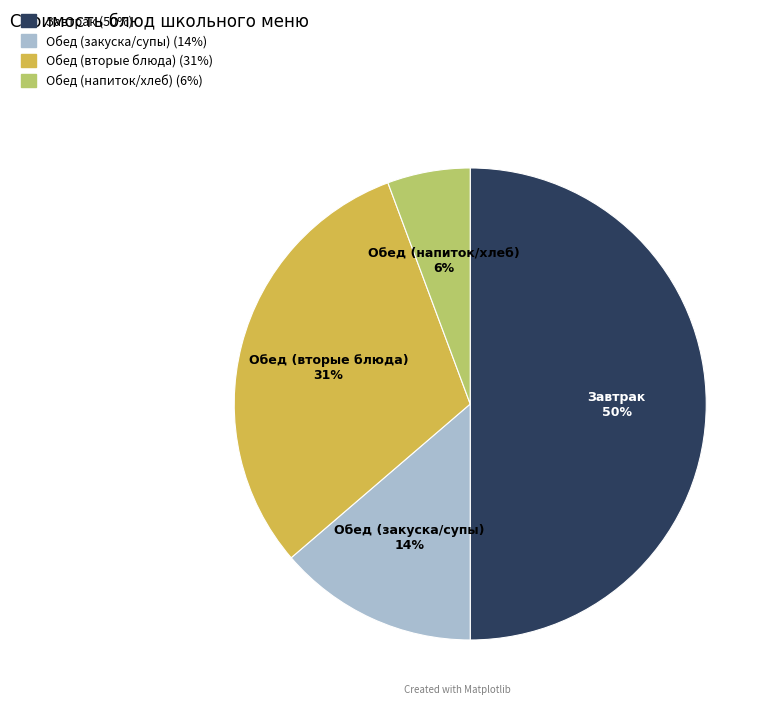

To the nearest percent, what is the difference between the largest and smallest slice percentages?

44%